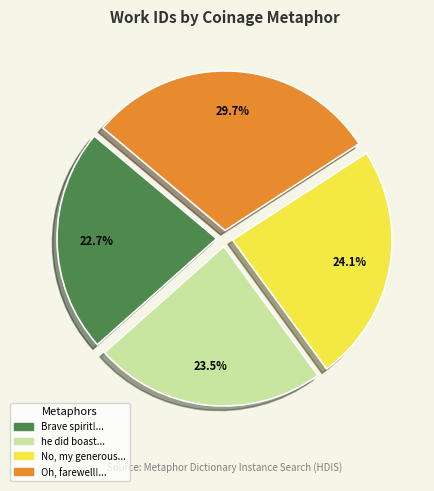

How much of the chart is everything except Brave spirit!...?

77.3%